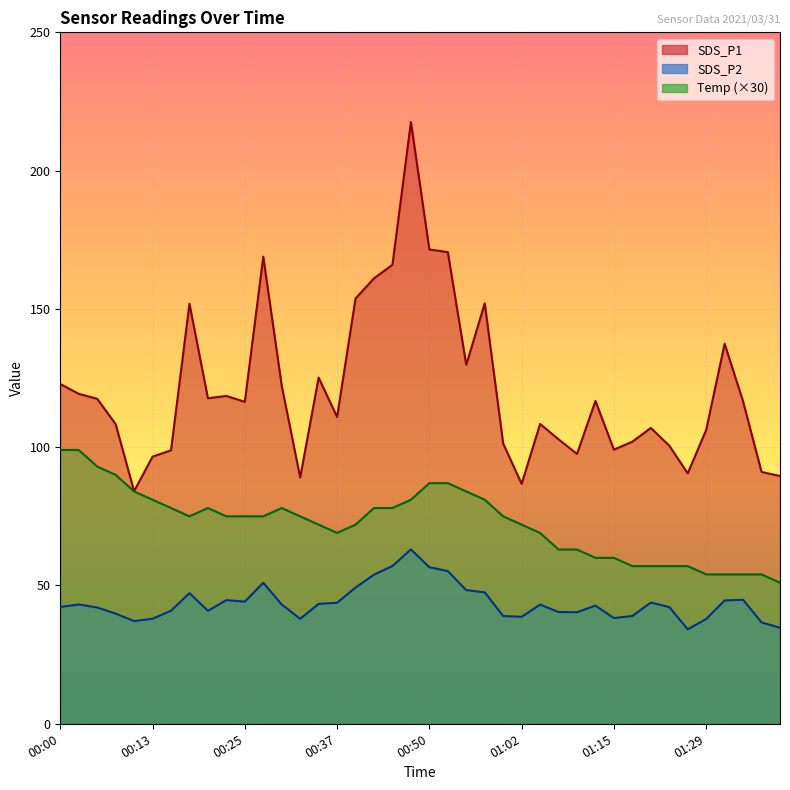

What is the highest value of the SDS_P1 series?

217.6